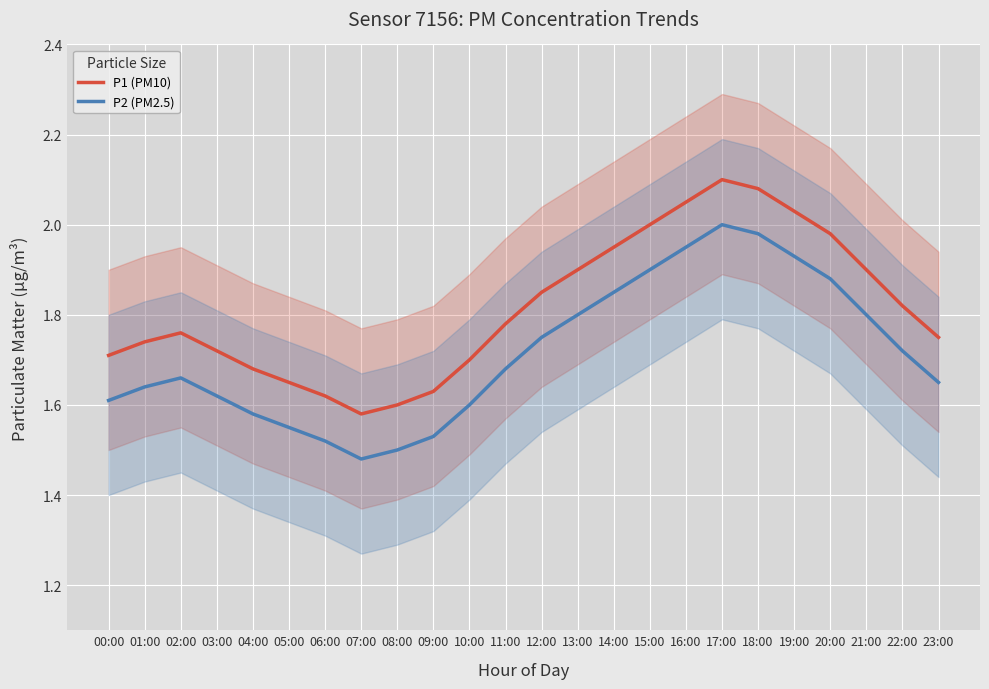

True or false: P2 (PM2.5) and P1 (PM10) intersect in this chart.

False